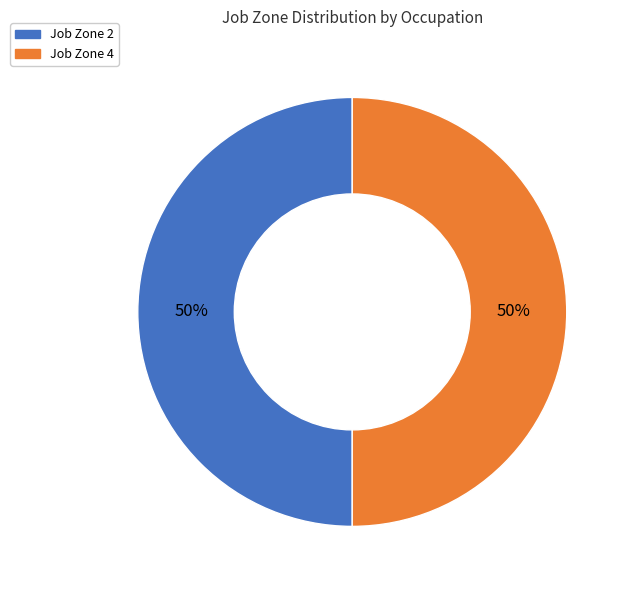

To the nearest percent, what is the average slice percentage?

50%